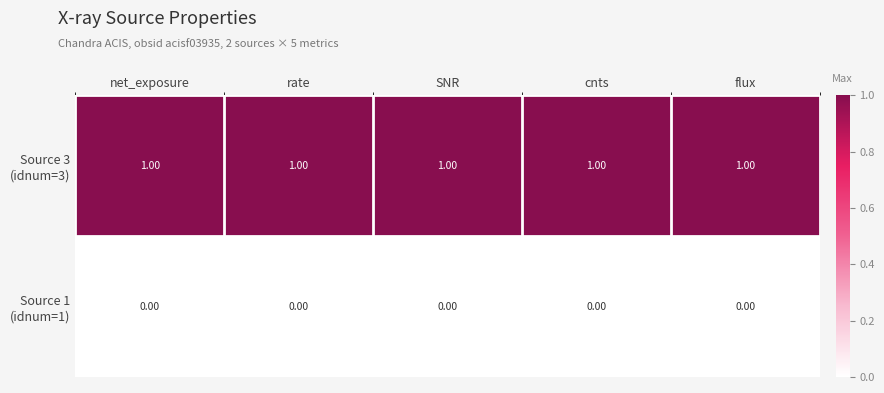

At how many categories does at least one series exceed 0?

5